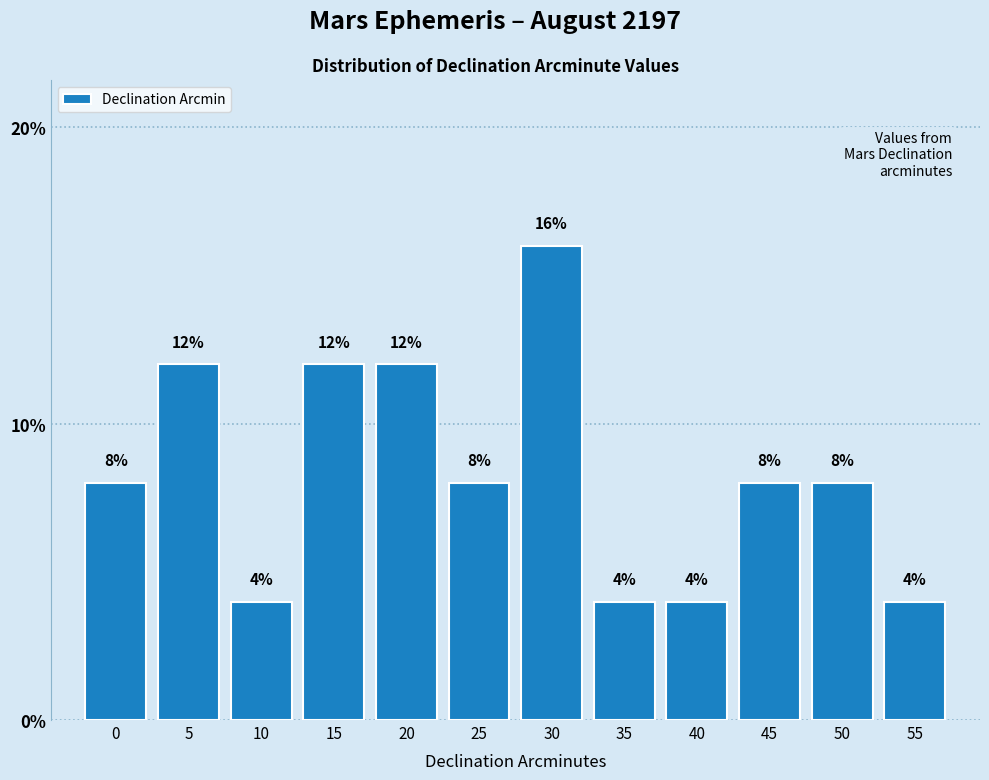

Reading right to left, list all the values displayed in this chart.

4	8	8	4	4	16	8	12	12	4	12	8